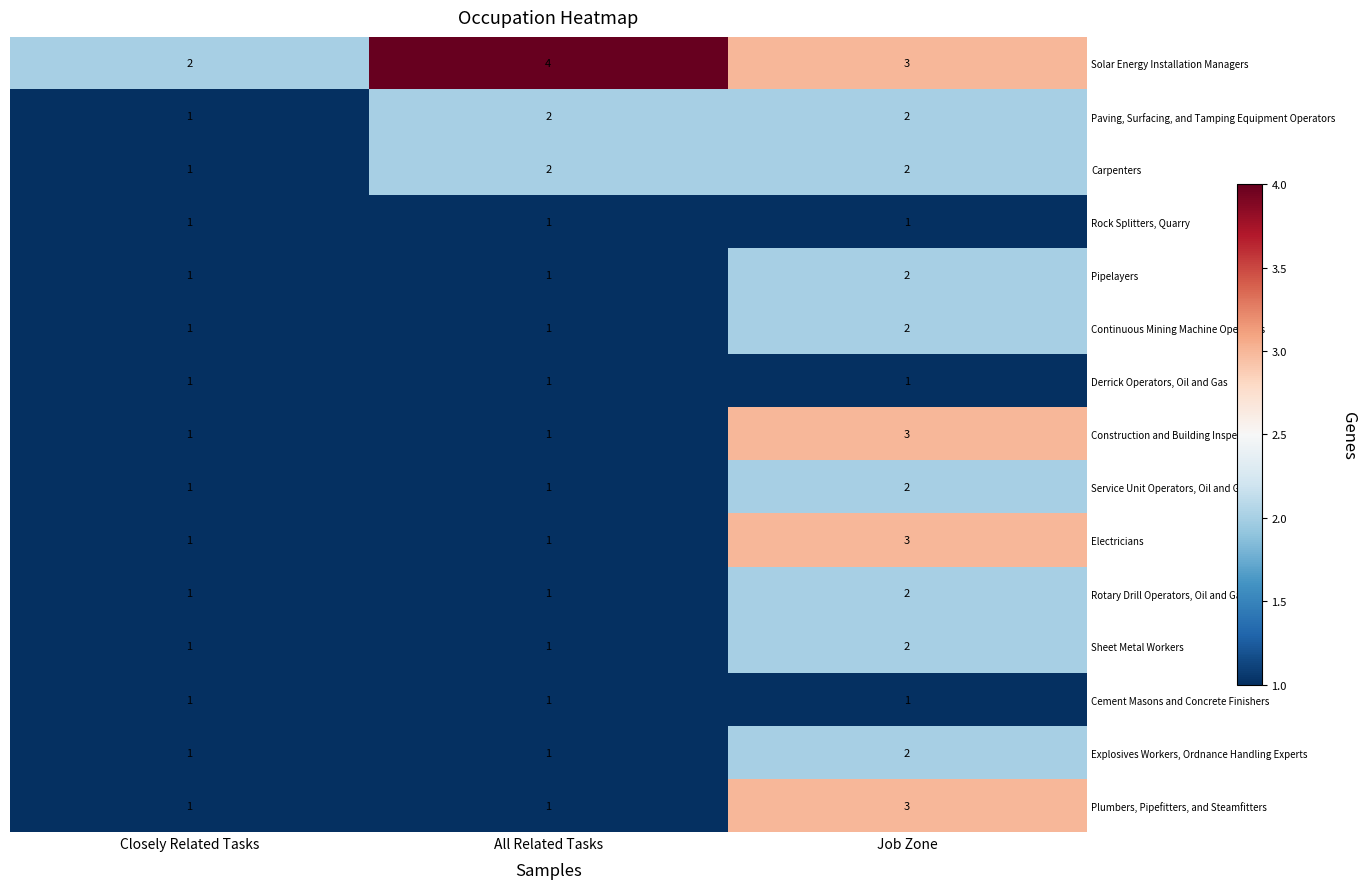

How many Pipelayers values are between 1 and 2?

3